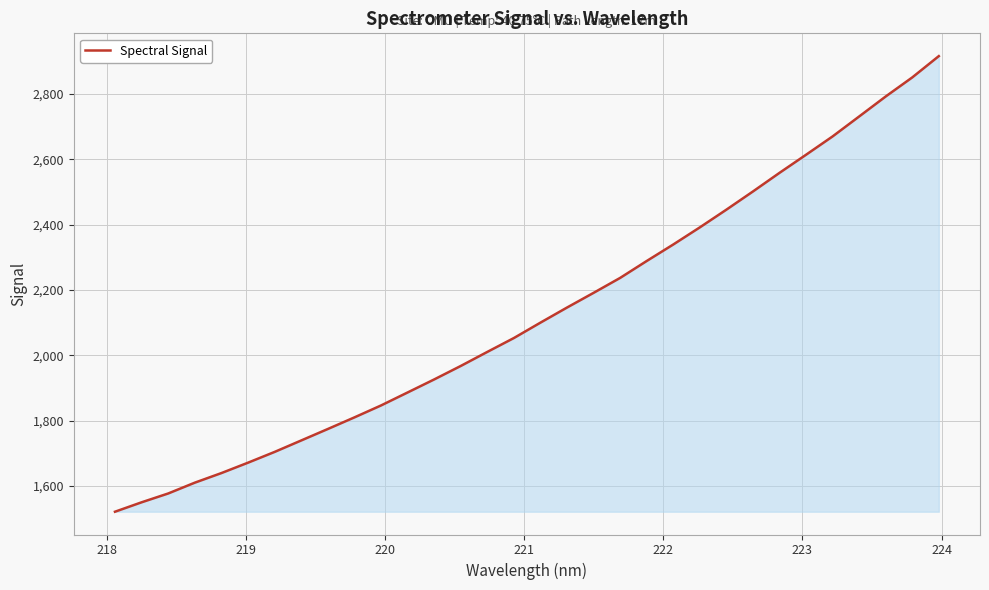

Count the number of data series in this chart.

1